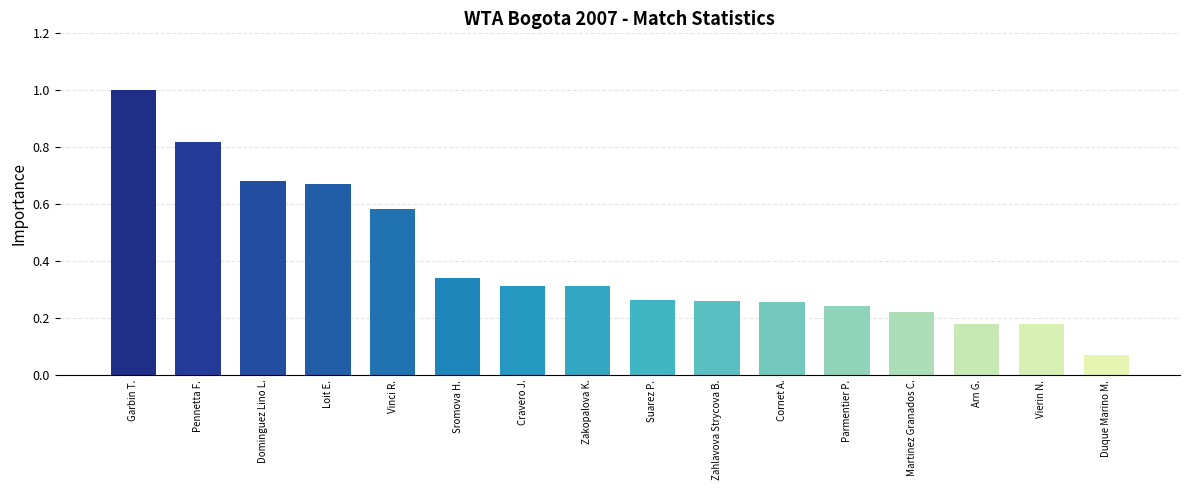

What is the label of the 14th bar from the right?

Dominguez Lino L.